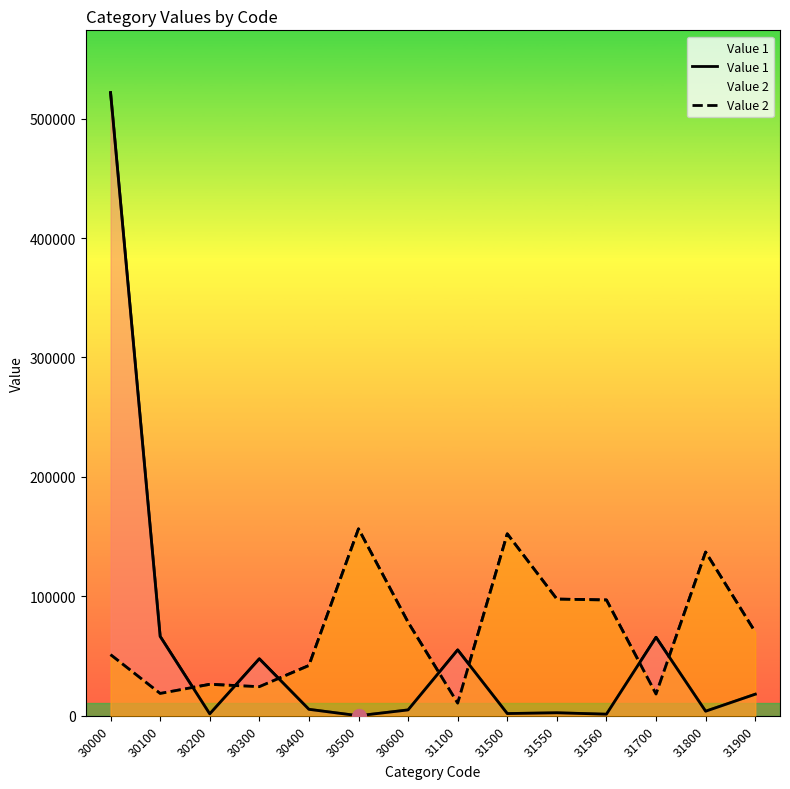

Which has a higher value, 30300 or 30200?

30300